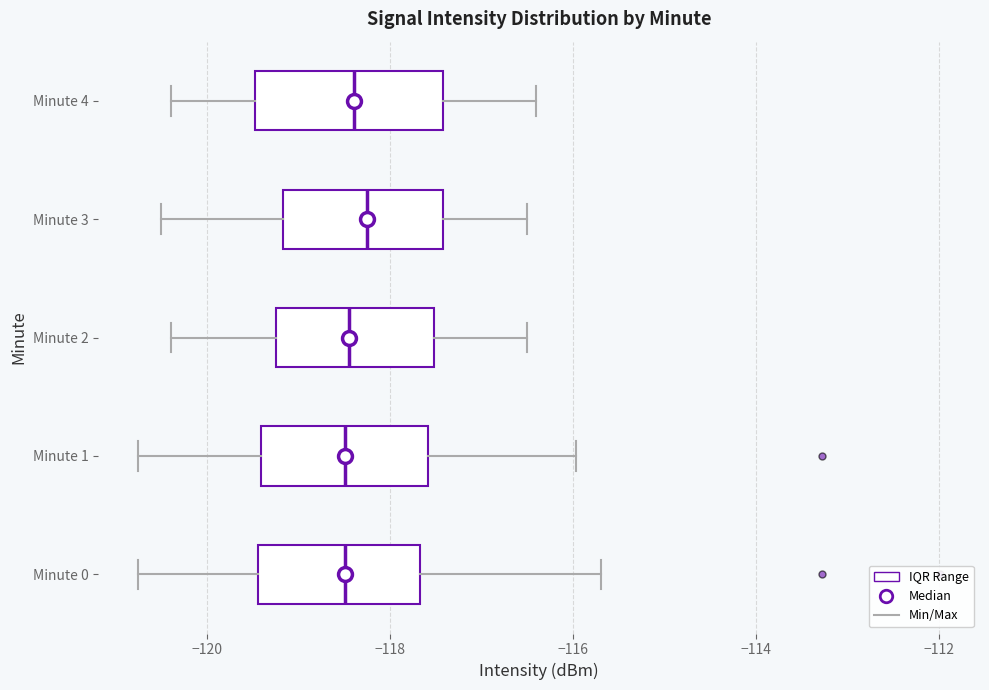

Comparing the boxes themselves (not the whiskers), which one is the widest?

Minute 4